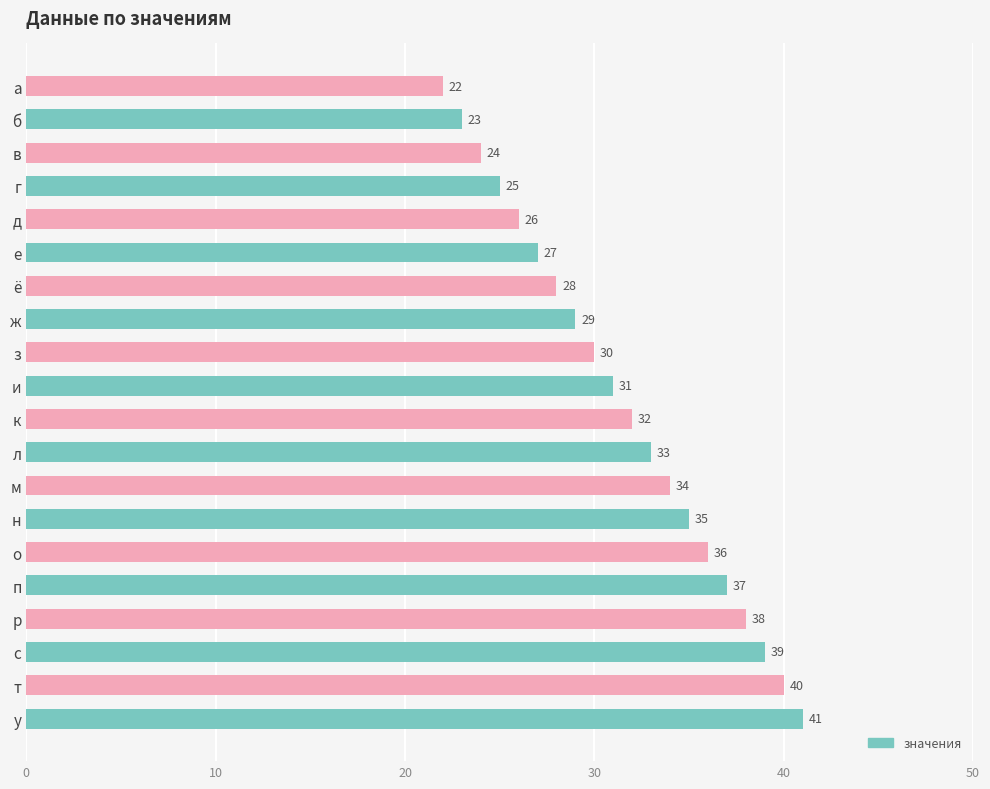

True or false: the data shows 33 at л.

True